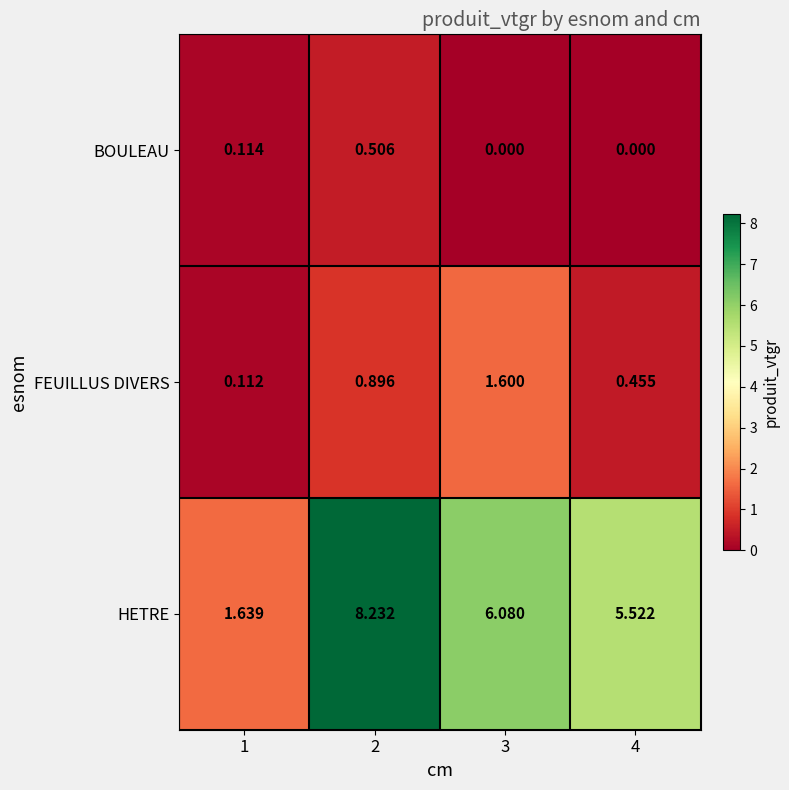

Rank the series at 3 from lowest to highest value.

BOULEAU, FEUILLUS DIVERS, HETRE